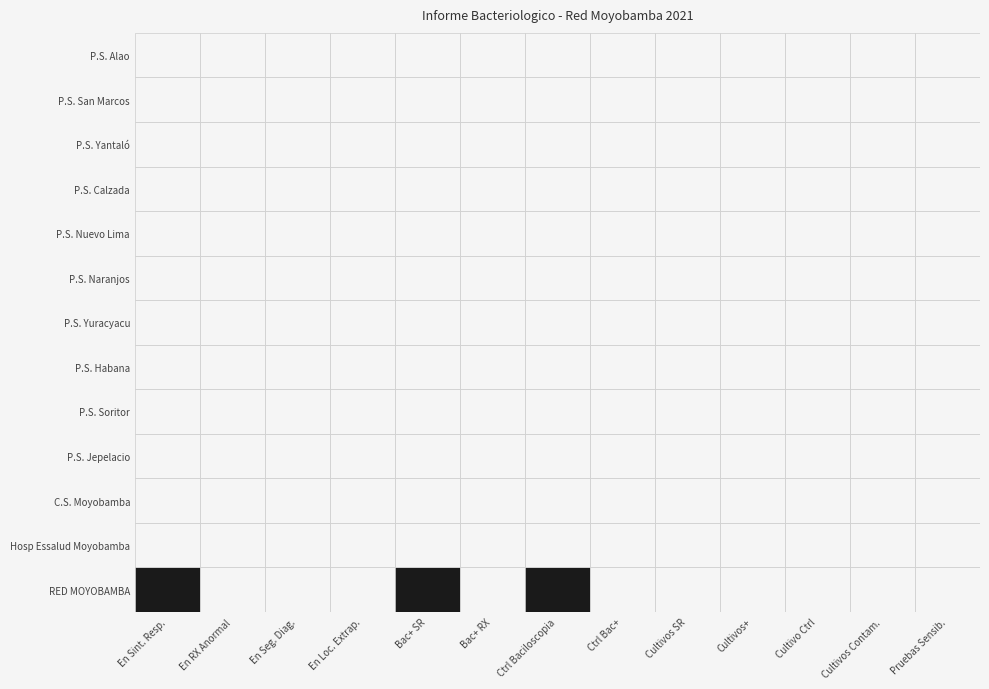

Reading left to right, extract all data points from this chart.

En Sintomatico Respiratorio: 0=457	1=0	2=0	3=0	4=0	5=0	6=0	7=0	8=0	9=0	10=0	11=0	12=0
En Rayos X Anormal: 0=0	1=0	2=0	3=0	4=0	5=0	6=0	7=0	8=0	9=0	10=0	11=0	12=0
En Seguimiento Diagnostico: 0=0	1=0	2=0	3=0	4=0	5=0	6=0	7=0	8=0	9=0	10=0	11=0	12=0
En Localizacion Extrapulmonar: 0=0	1=0	2=0	3=0	4=0	5=0	6=0	7=0	8=0	9=0	10=0	11=0	12=0
Bac Positivas SR: 0=6	1=0	2=0	3=0	4=0	5=0	6=0	7=0	8=0	9=0	10=0	11=0	12=0
Bac Positivas RX: 0=0	1=0	2=0	3=0	4=0	5=0	6=0	7=0	8=0	9=0	10=0	11=0	12=0
Control Baciloscopia: 0=5	1=0	2=0	3=0	4=0	5=0	6=0	7=0	8=0	9=0	10=0	11=0	12=0
Control Bac Positiva: 0=0	1=0	2=0	3=0	4=0	5=0	6=0	7=0	8=0	9=0	10=0	11=0	12=0
Cultivos SR: 0=0	1=0	2=0	3=0	4=0	5=0	6=0	7=0	8=0	9=0	10=0	11=0	12=0
Cultivos Positivos: 0=0	1=0	2=0	3=0	4=0	5=0	6=0	7=0	8=0	9=0	10=0	11=0	12=0
Cultivo Control: 0=0	1=0	2=0	3=0	4=0	5=0	6=0	7=0	8=0	9=0	10=0	11=0	12=0
Cultivos Contaminados: 0=0	1=0	2=0	3=0	4=0	5=0	6=0	7=0	8=0	9=0	10=0	11=0	12=0
Pruebas Sensibilidad: 0=0	1=0	2=0	3=0	4=0	5=0	6=0	7=0	8=0	9=0	10=0	11=0	12=0